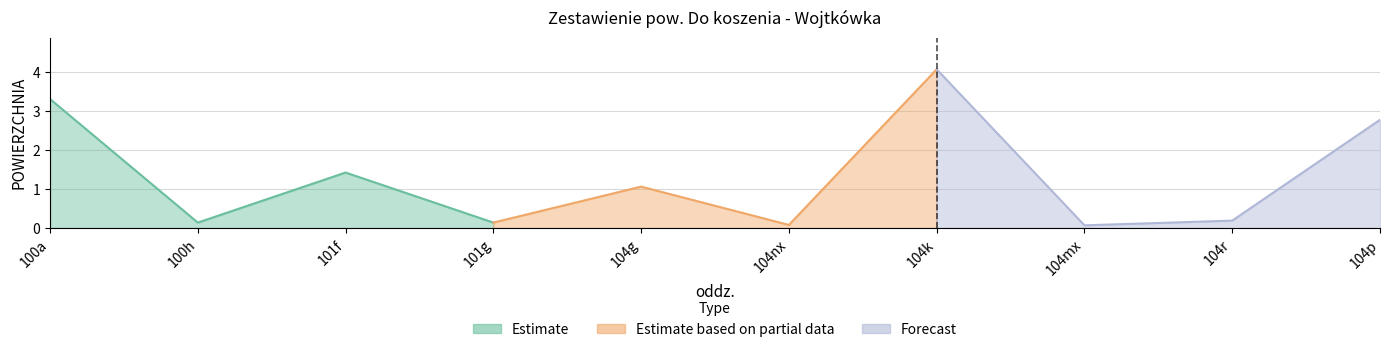

The chart shows a value of 1.9 at 101f. True or false?

False